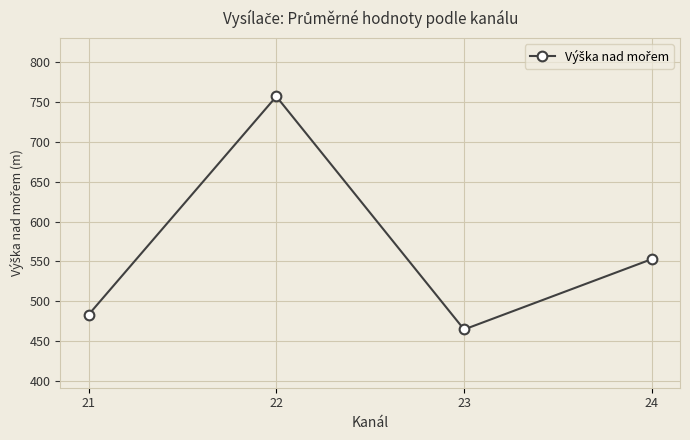

Reading left to right, list all the values displayed in this chart.

483.4	756.6	464.9	553.0